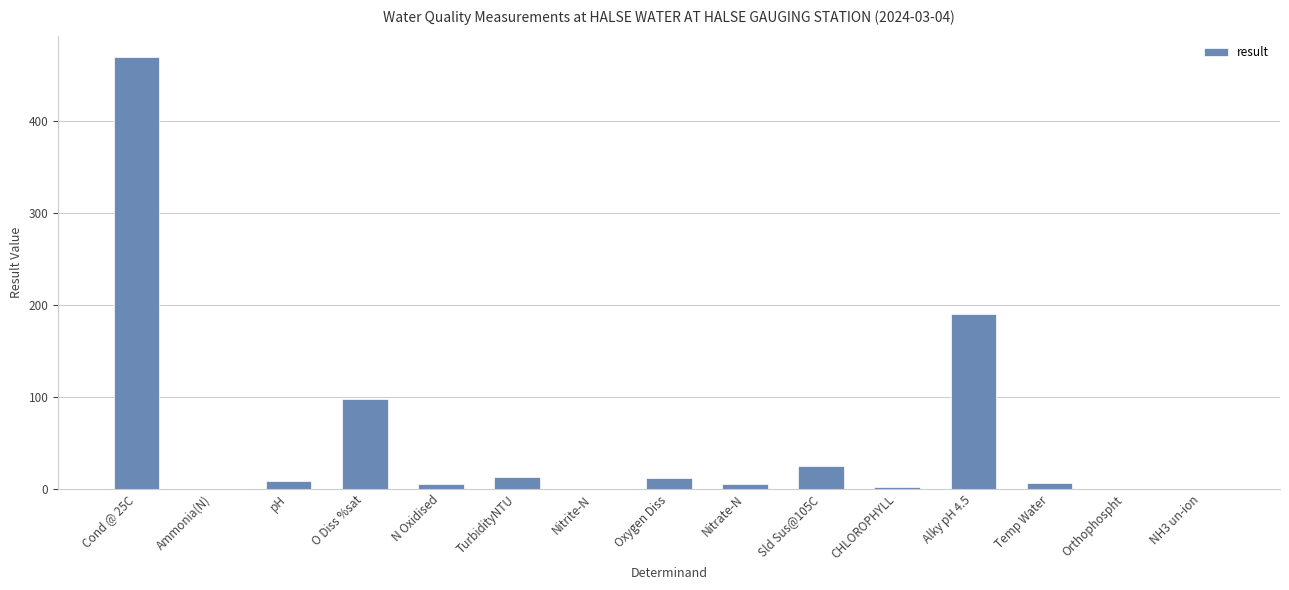

What is the maximum value shown in the chart?

469.0